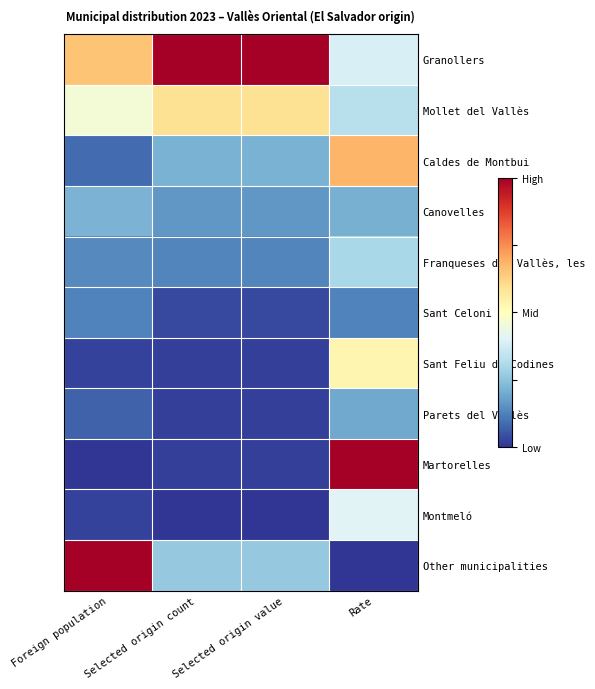

Reading left to right, extract all data points from this chart.

Granollers: Foreign population=0.7	Selected origin count=1.0	Selected origin value=1.0	Rate=0.4
Mollet del Vallès: Foreign population=0.5	Selected origin count=0.6	Selected origin value=0.6	Rate=0.3
Caldes de Montbui: Foreign population=0.1	Selected origin count=0.2	Selected origin value=0.2	Rate=0.7
Canovelles: Foreign population=0.2	Selected origin count=0.2	Selected origin value=0.2	Rate=0.2
Franqueses del Vallès, les: Foreign population=0.1	Selected origin count=0.1	Selected origin value=0.1	Rate=0.3
Sant Celoni: Foreign population=0.1	Selected origin count=0.0	Selected origin value=0.0	Rate=0.1
Sant Feliu de Codines: Foreign population=0.0	Selected origin count=0.0	Selected origin value=0.0	Rate=0.5
Parets del Vallès: Foreign population=0.1	Selected origin count=0.0	Selected origin value=0.0	Rate=0.2
Martorelles: Foreign population=0.0	Selected origin count=0.0	Selected origin value=0.0	Rate=1.0
Montmeló: Foreign population=0.0	Selected origin count=0.0	Selected origin value=0.0	Rate=0.4
Other municipalities: Foreign population=1.0	Selected origin count=0.3	Selected origin value=0.3	Rate=0.0